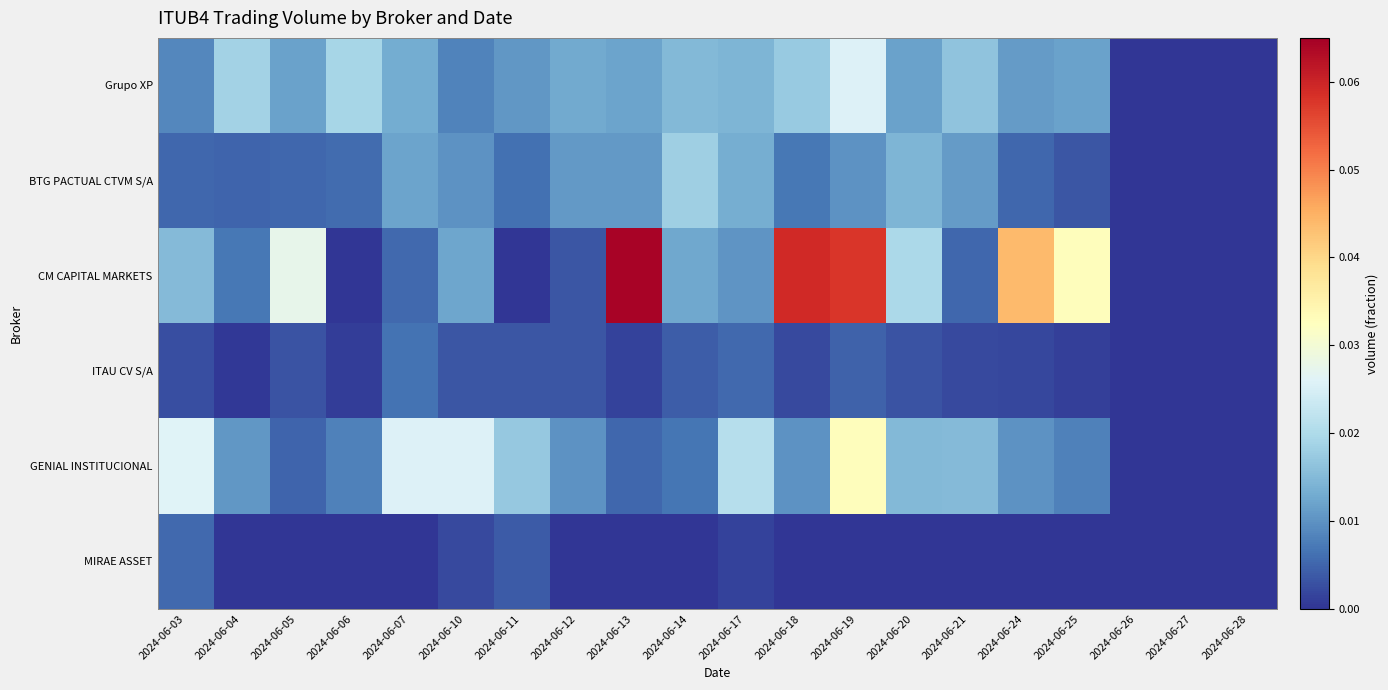

At which category is the sum across all series the highest?

2024-06-19